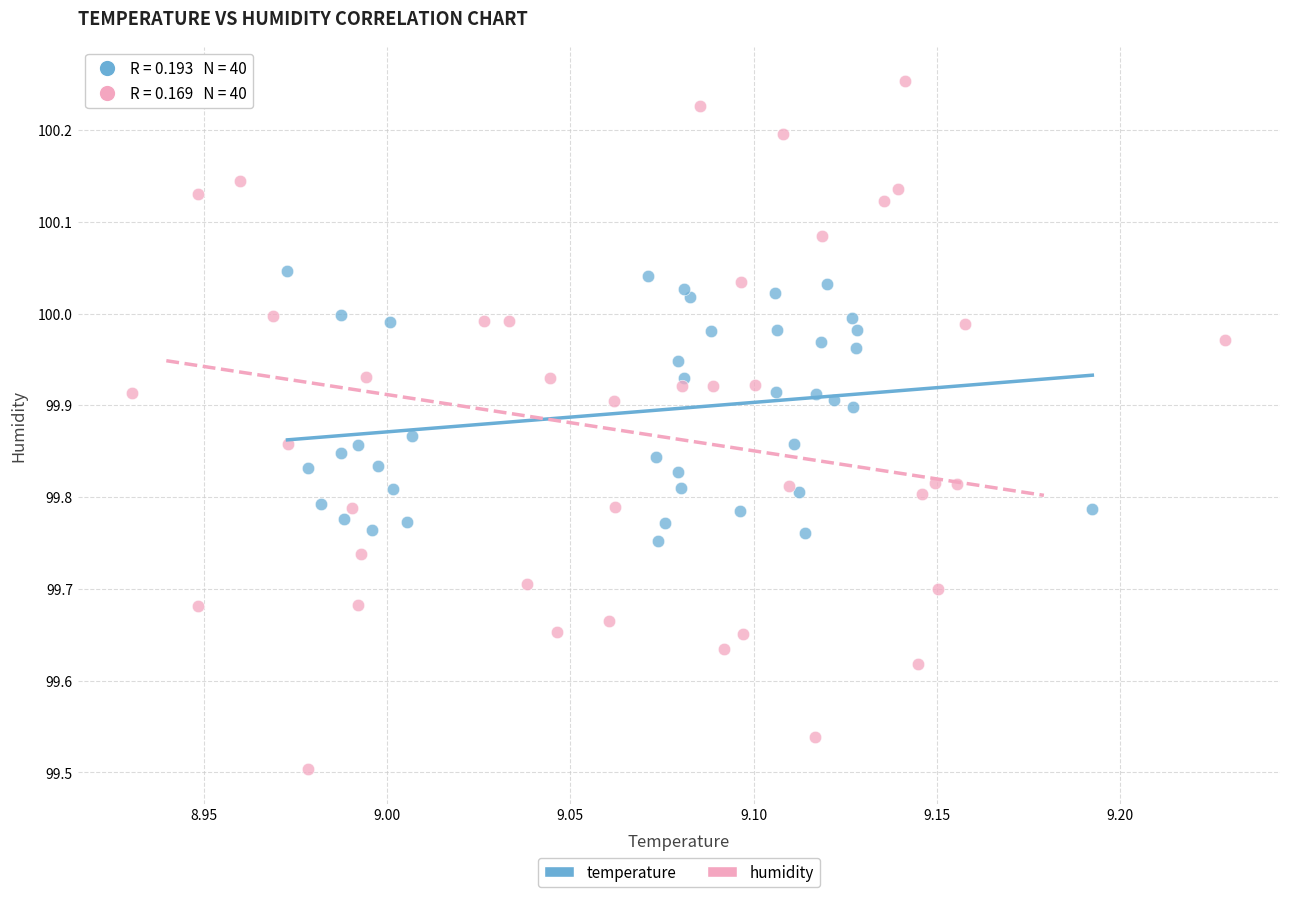

Which series contains the lowest Y value?

humidity